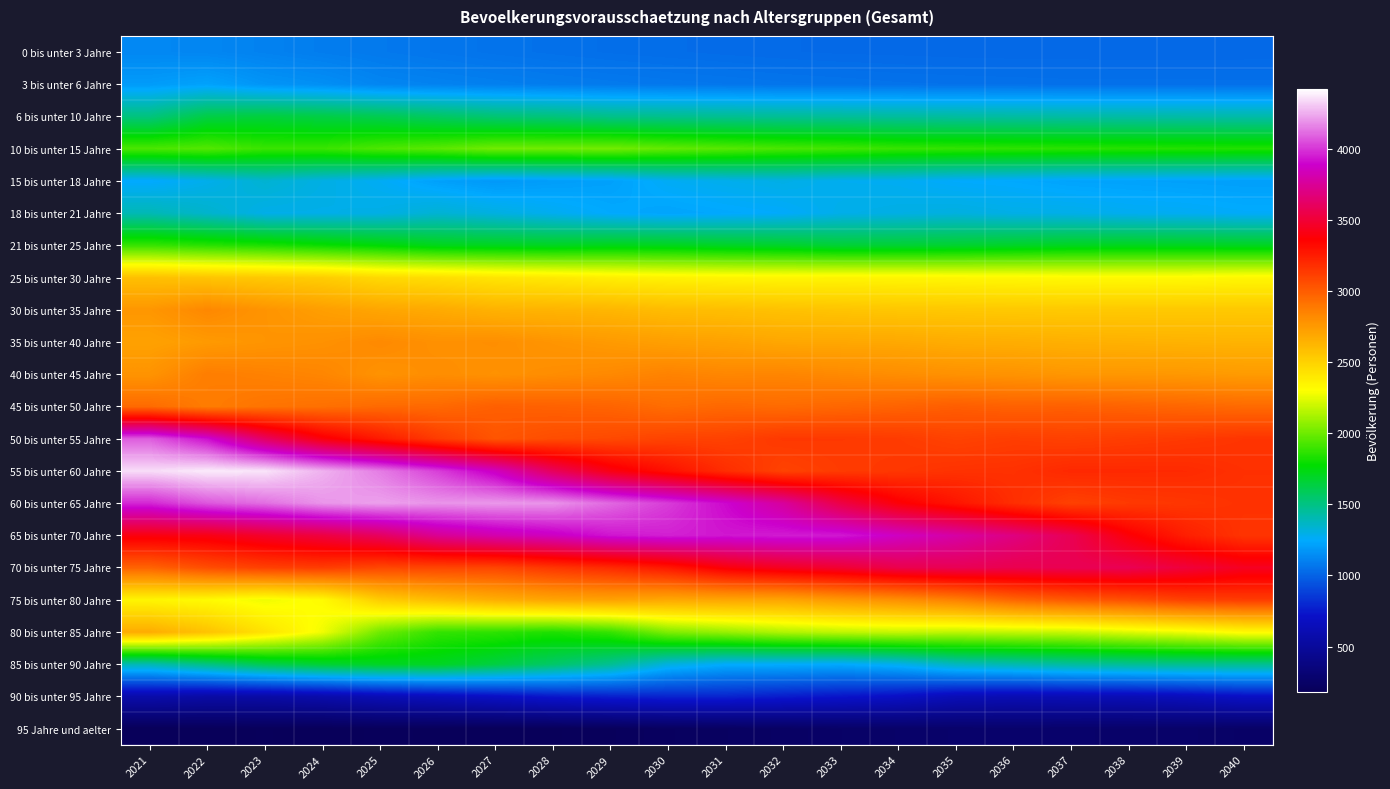

Reading right to left, transcribe all the data shown in this chart.

0 bis unter 3 Jahre: 2040=1021	2039=1020	2038=1020	2037=1021	2036=1021	2035=1022	2034=1024	2033=1025	2032=1028	2031=1032	2030=1037	2029=1042	2028=1049	2027=1057	2026=1067	2025=1078	2024=1091	2023=1107	2022=1122	2021=1129
3 bis unter 6 Jahre: 2040=1047	2039=1048	2038=1048	2037=1048	2036=1050	2035=1052	2034=1054	2033=1059	2032=1063	2031=1069	2030=1074	2029=1081	2028=1089	2027=1099	2026=1109	2025=1120	2024=1153	2023=1172	2022=1219	2021=1195
6 bis unter 10 Jahre: 2040=1424	2039=1426	2038=1430	2037=1433	2036=1438	2035=1443	2034=1449	2033=1456	2032=1464	2031=1471	2030=1482	2029=1490	2028=1518	2027=1534	2026=1570	2025=1606	2024=1629	2023=1646	2022=1628	2021=1513
10 bis unter 15 Jahre: 2040=1841	2039=1847	2038=1853	2037=1861	2036=1869	2035=1878	2034=1887	2033=1911	2032=1925	2031=1953	2030=1978	2029=2011	2028=2005	2027=2008	2026=1961	2025=1933	2024=1894	2023=1892	2022=1946	2021=1929
15 bis unter 18 Jahre: 2040=1209	2039=1213	2038=1219	2037=1223	2036=1240	2035=1248	2034=1271	2033=1275	2032=1296	2031=1283	2030=1265	2029=1214	2028=1201	2027=1184	2026=1212	2025=1266	2024=1300	2023=1338	2022=1285	2021=1240
18 bis unter 21 Jahre: 2040=1254	2039=1268	2038=1274	2037=1290	2036=1294	2035=1310	2034=1300	2033=1289	2032=1251	2031=1238	2030=1225	2029=1242	2028=1276	2027=1307	2026=1334	2025=1297	2024=1290	2023=1291	2022=1349	2021=1397
21 bis unter 25 Jahre: 2040=1707	2039=1710	2038=1713	2037=1707	2036=1692	2035=1675	2034=1667	2033=1661	2032=1686	2031=1697	2030=1716	2029=1721	2028=1705	2027=1712	2026=1720	2025=1762	2024=1796	2023=1833	2022=1859	2021=1888
25 bis unter 30 Jahre: 2040=2335	2039=2325	2038=2323	2037=2325	2036=2333	2035=2338	2034=2343	2033=2347	2032=2342	2031=2348	2030=2356	2029=2372	2028=2396	2027=2416	2026=2447	2025=2469	2024=2521	2023=2542	2022=2560	2021=2581
30 bis unter 35 Jahre: 2040=2542	2039=2542	2038=2542	2037=2540	2036=2542	2035=2547	2034=2551	2033=2562	2032=2573	2031=2588	2030=2598	2029=2624	2028=2634	2027=2642	2026=2677	2025=2696	2024=2730	2023=2775	2022=2829	2021=2764
35 bis unter 40 Jahre: 2040=2636	2039=2640	2038=2645	2037=2651	2036=2661	2035=2666	2034=2684	2033=2689	2032=2692	2031=2714	2030=2726	2029=2748	2028=2771	2027=2800	2026=2792	2025=2822	2024=2789	2023=2773	2022=2750	2021=2716
40 bis unter 45 Jahre: 2040=2745	2039=2758	2038=2762	2037=2763	2036=2780	2035=2788	2034=2805	2033=2821	2032=2839	2031=2833	2030=2851	2029=2824	2028=2807	2027=2788	2026=2805	2025=2784	2024=2837	2023=2855	2022=2872	2021=2778
45 bis unter 50 Jahre: 2040=2947	2039=2960	2038=2973	2037=2987	2036=2981	2035=2996	2034=2974	2033=2958	2032=2942	2031=2954	2030=2935	2029=2970	2028=2980	2027=2988	2026=2949	2025=2947	2024=2923	2023=2908	2022=2873	2021=2944
50 bis unter 55 Jahre: 2040=3154	2039=3136	2038=3122	2037=3108	2036=3119	2035=3101	2034=3130	2033=3138	2032=3140	2031=3105	2030=3098	2029=3075	2028=3061	2027=3028	2026=3127	2025=3259	2024=3392	2023=3613	2022=3914	2021=4079
55 bis unter 60 Jahre: 2040=3171	2039=3196	2038=3199	2037=3201	2036=3169	2035=3164	2034=3144	2033=3130	2032=3100	2031=3183	2030=3296	2029=3410	2028=3598	2027=3857	2026=4017	2025=4146	2024=4256	2023=4361	2022=4375	2021=4344
60 bis unter 65 Jahre: 2040=3166	2039=3147	2038=3136	2037=3107	2036=3180	2035=3278	2034=3377	2033=3539	2032=3764	2031=3902	2030=4012	2029=4104	2028=4193	2027=4202	2026=4193	2025=4220	2024=4196	2023=4117	2022=4067	2021=3968
65 bis unter 70 Jahre: 2040=3155	2039=3239	2038=3378	2037=3574	2036=3691	2035=3785	2034=3862	2033=3939	2032=3944	2031=3933	2030=3953	2029=3930	2028=3856	2027=3809	2026=3742	2025=3606	2024=3528	2023=3475	2022=3412	2021=3400
70 bis unter 75 Jahre: 2040=3446	2039=3511	2038=3575	2037=3576	2036=3563	2035=3578	2034=3558	2033=3491	2032=3448	2031=3388	2030=3269	2029=3197	2028=3148	2027=3090	2026=3089	2025=3084	2024=3124	2023=3109	2022=3058	2021=2973
75 bis unter 80 Jahre: 2040=3124	2039=3107	2038=3047	2037=3011	2036=2960	2035=2859	2034=2796	2033=2753	2032=2700	2031=2695	2030=2685	2029=2713	2028=2699	2027=2658	2026=2596	2025=2525	2024=2319	2023=2269	2022=2319	2021=2342
80 bis unter 85 Jahre: 2040=2321	2039=2269	2038=2232	2037=2187	2036=2177	2035=2167	2034=2182	2033=2168	2032=2138	2031=2086	2030=2035	2029=1883	2028=1836	2027=1865	2026=1880	2025=2003	2024=2273	2023=2425	2022=2568	2021=2668
85 bis unter 90 Jahre: 2040=1476	2039=1479	2038=1466	2037=1446	2036=1411	2035=1376	2034=1284	2033=1242	2032=1251	2031=1252	2030=1312	2029=1470	2028=1557	2027=1636	2026=1701	2025=1699	2024=1668	2023=1607	2022=1502	2021=1403
90 bis unter 95 Jahre: 2040=699	2039=656	2038=630	2037=625	2036=617	2035=635	2034=699	2033=731	2032=758	2031=786	2030=786	2029=769	2028=742	2027=696	2026=657	2025=625	2024=578	2023=553	2022=549	2021=576
95 Jahre und aelter: 2040=247	2039=260	2038=264	2037=267	2036=271	2035=267	2034=258	2033=249	2032=235	2031=224	2030=215	2029=198	2028=190	2027=185	2026=190	2025=193	2024=187	2023=192	2022=187	2021=183